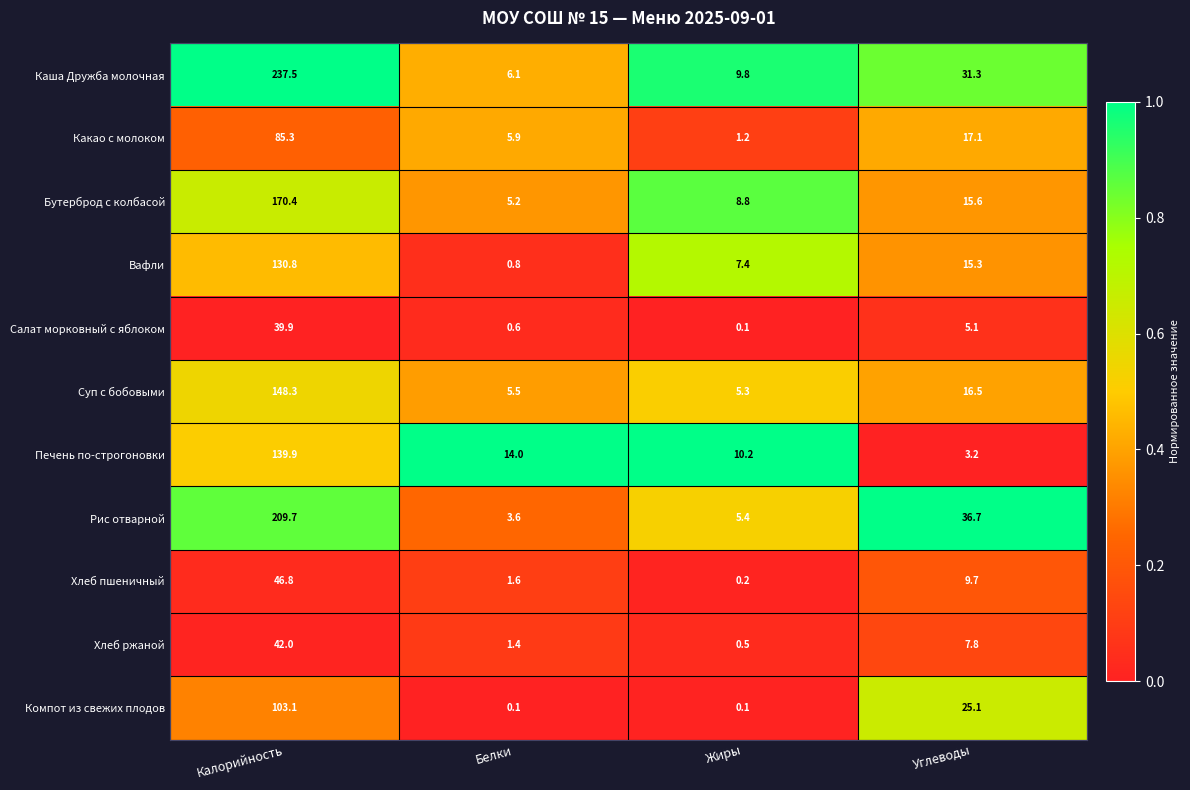

How many data points in Хлеб ржаной are above 7?

2